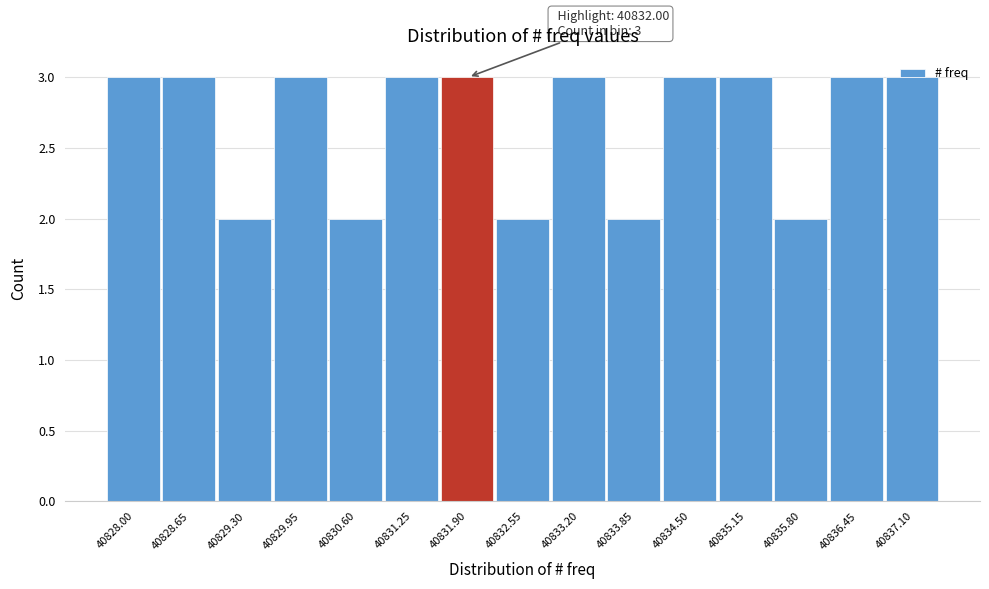

True or false: the data shows 3 at 40832.55.

False